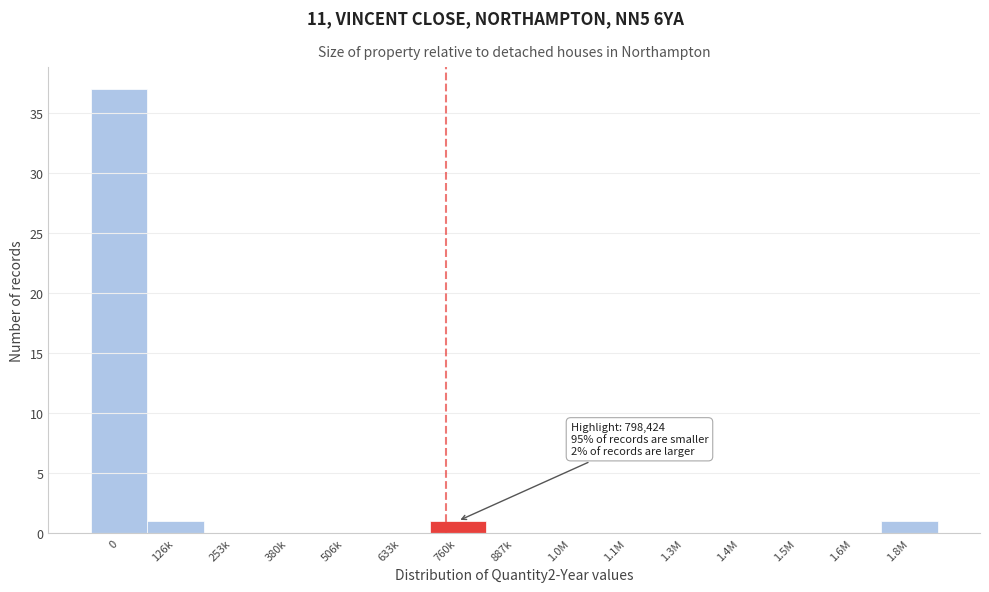

Reading right to left, what are all the values shown in this chart?

1.8M=1	1.6M=0	1.5M=0	1.4M=0	1.3M=0	1.1M=0	1.0M=0	887k=0	760k=1	633k=0	506k=0	380k=0	253k=0	126k=1	0=37